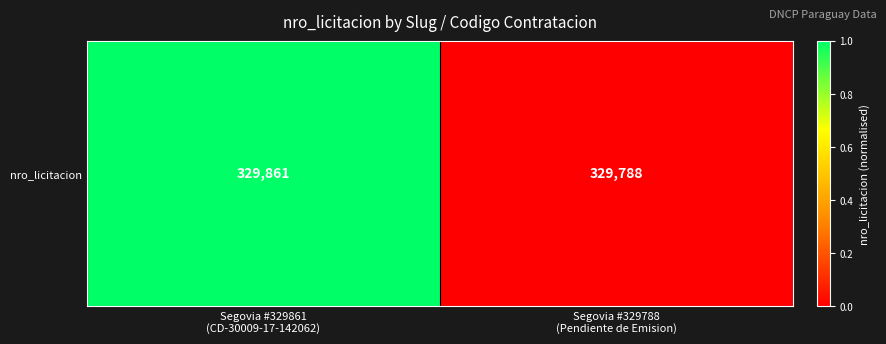

Count the number of categories in the chart.

2